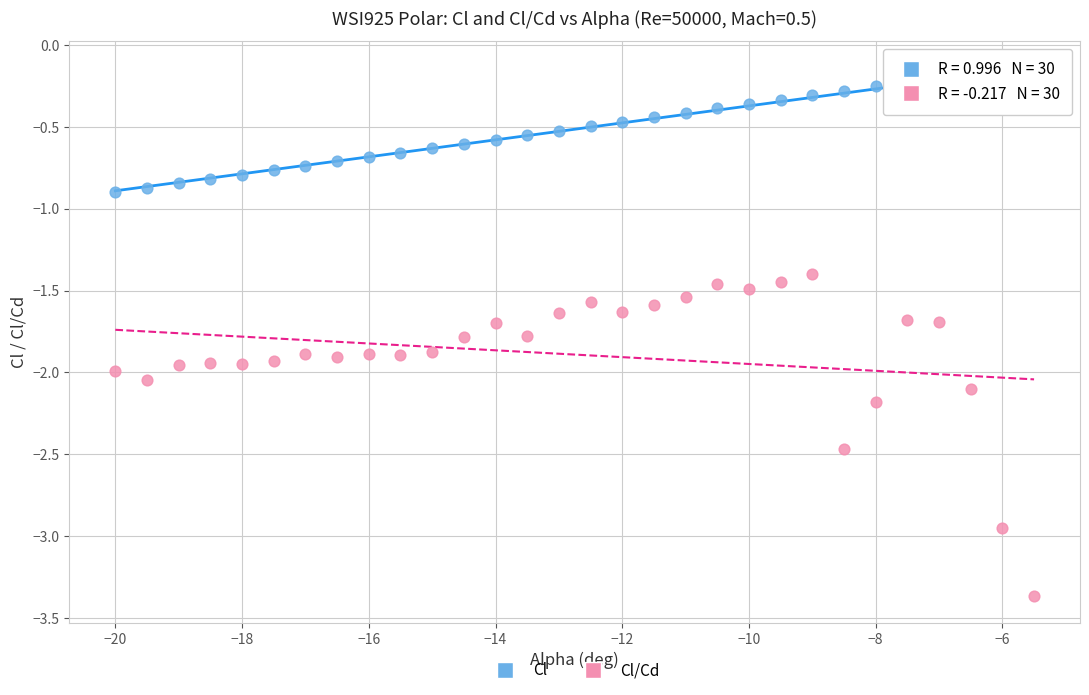

Which series has the largest Y range (max minus min)?

Cl/Cd